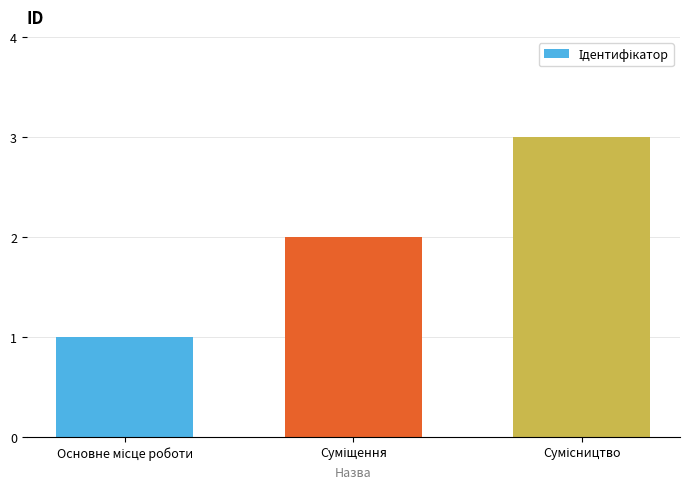

What is the sum of all values?

6